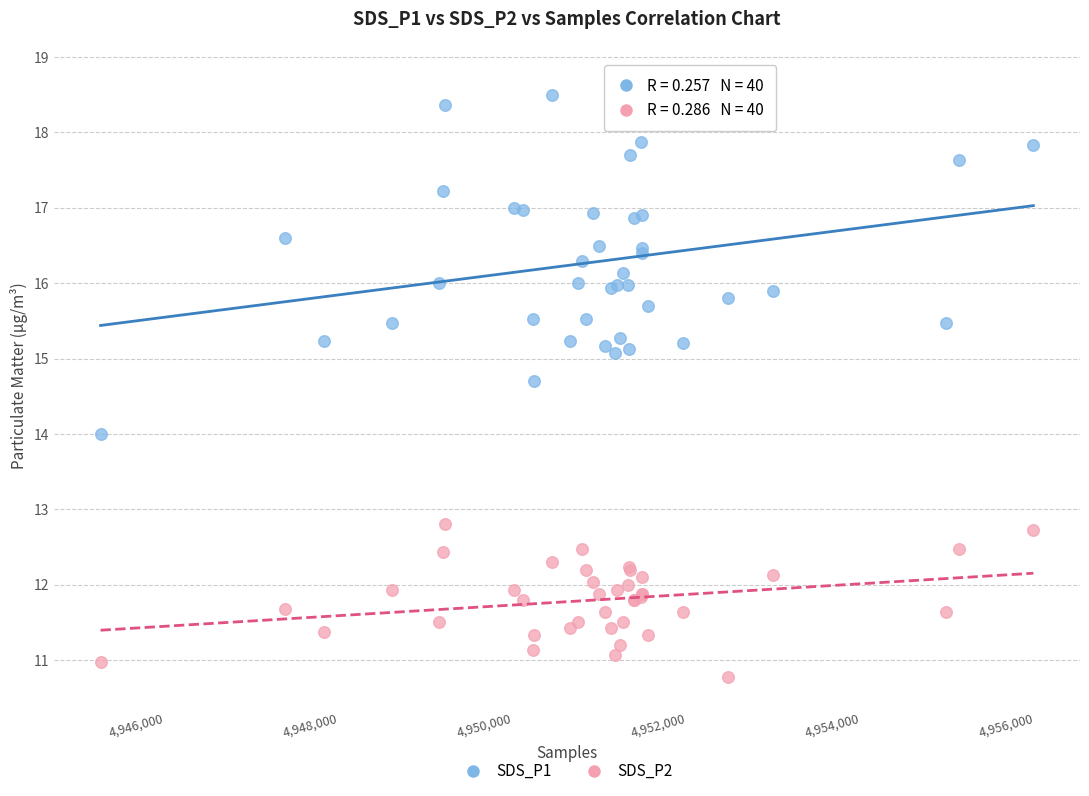

Which series reaches the minimum Y coordinate?

SDS_P2